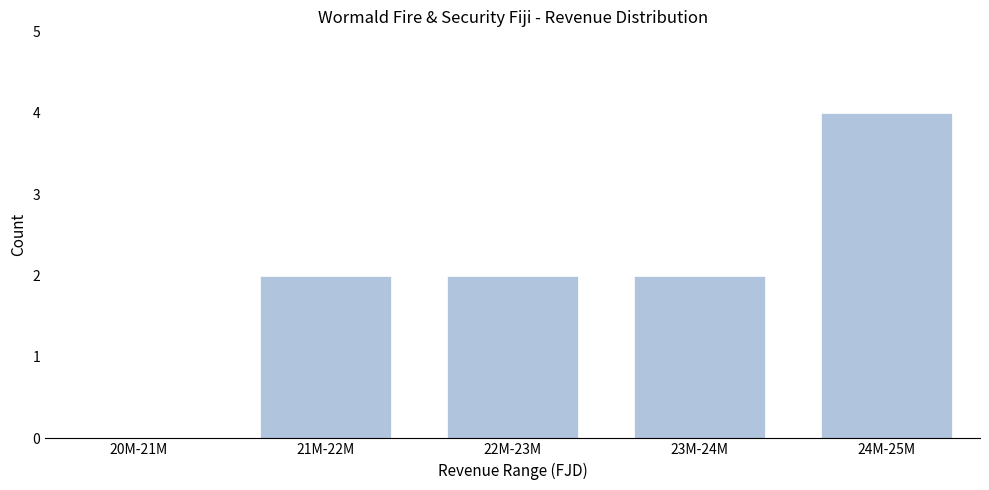

Reading left to right, what are all the values shown in this chart?

20M-21M=0	21M-22M=2	22M-23M=2	23M-24M=2	24M-25M=4